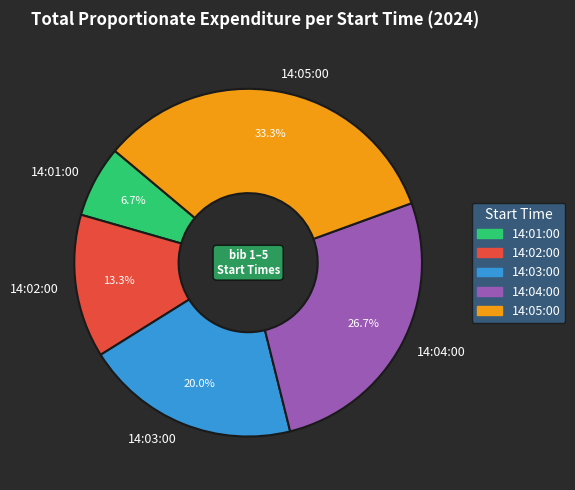

To the nearest percent, what percentage of the pie is 14:02:00?

13%